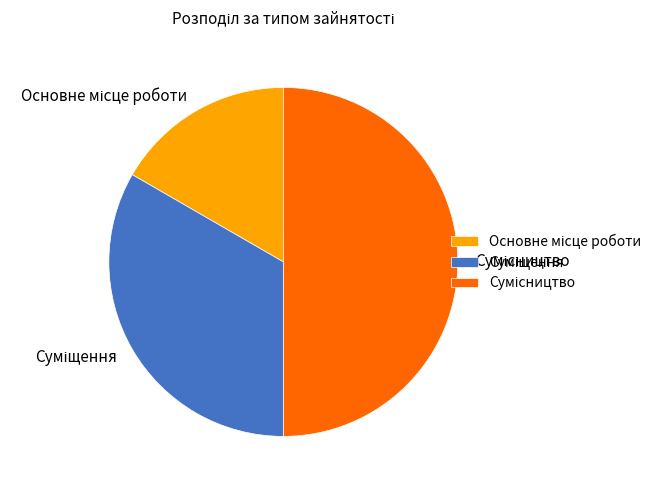

How many slices are in this pie chart?

3